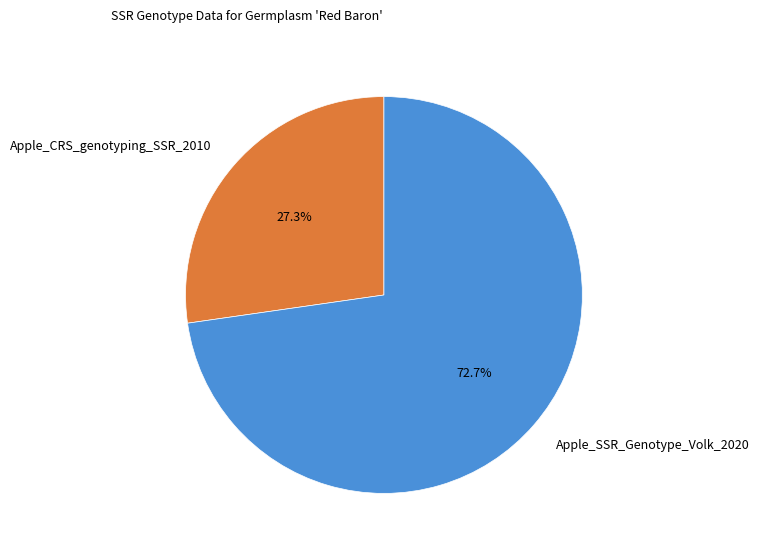

Do Apple_SSR_Genotype_Volk_2020 and Apple_CRS_genotyping_SSR_2010 together represent more than half of the pie?

Yes